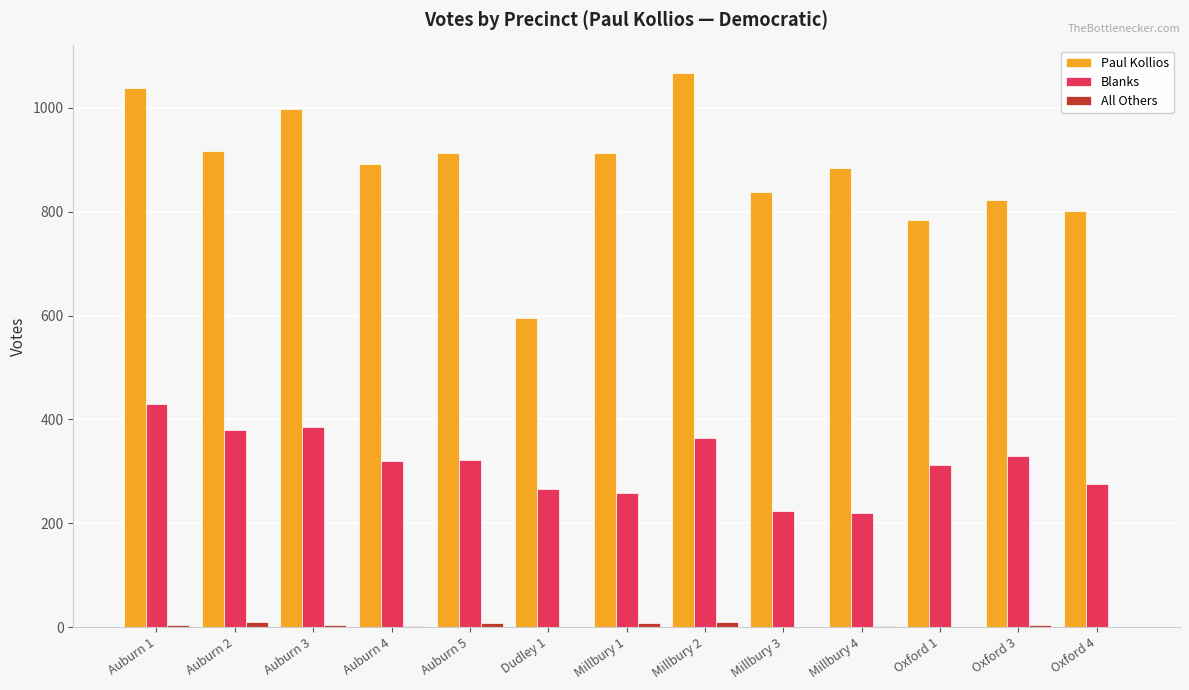

Between Auburn 5 and Oxford 4, which series saw the biggest shift?

Paul Kollios